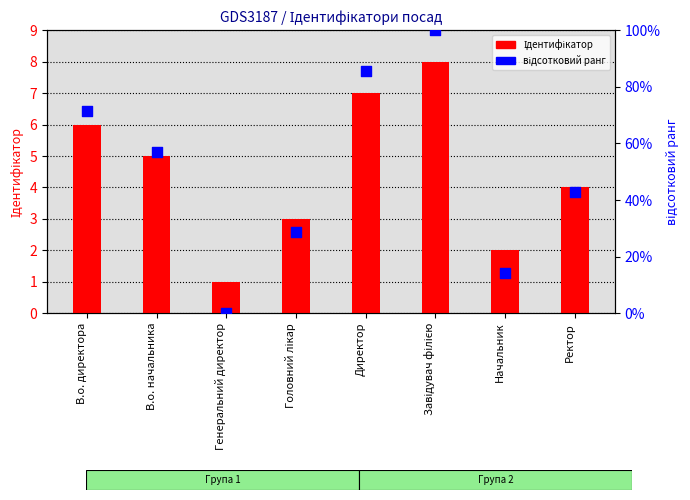

Which series contains the highest Y value?

відсотковий ранг